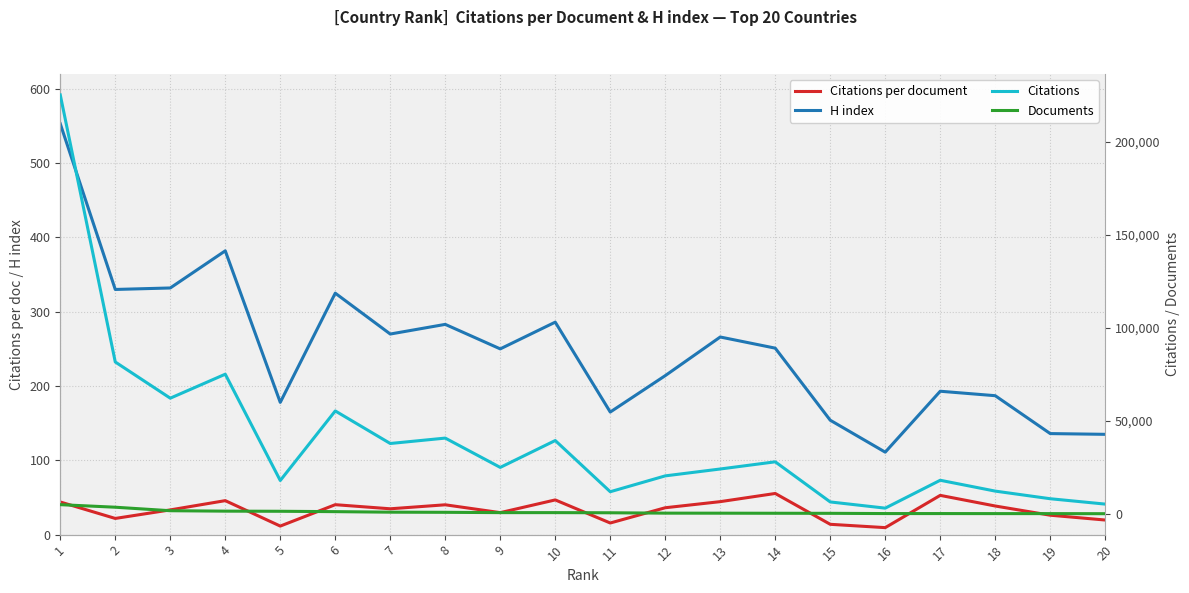

At which category does the chart reach its peak across all series?

1